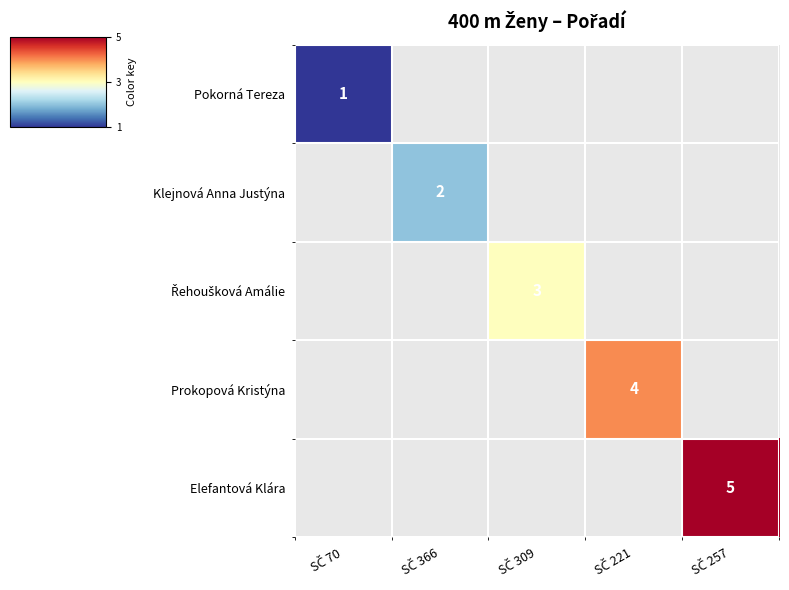

List the series in order of their overall mean, lowest first.

Pokorná Tereza, Klejnová Anna Justýna, Řehoušková Amálie, Prokopová Kristýna, Elefantová Klára